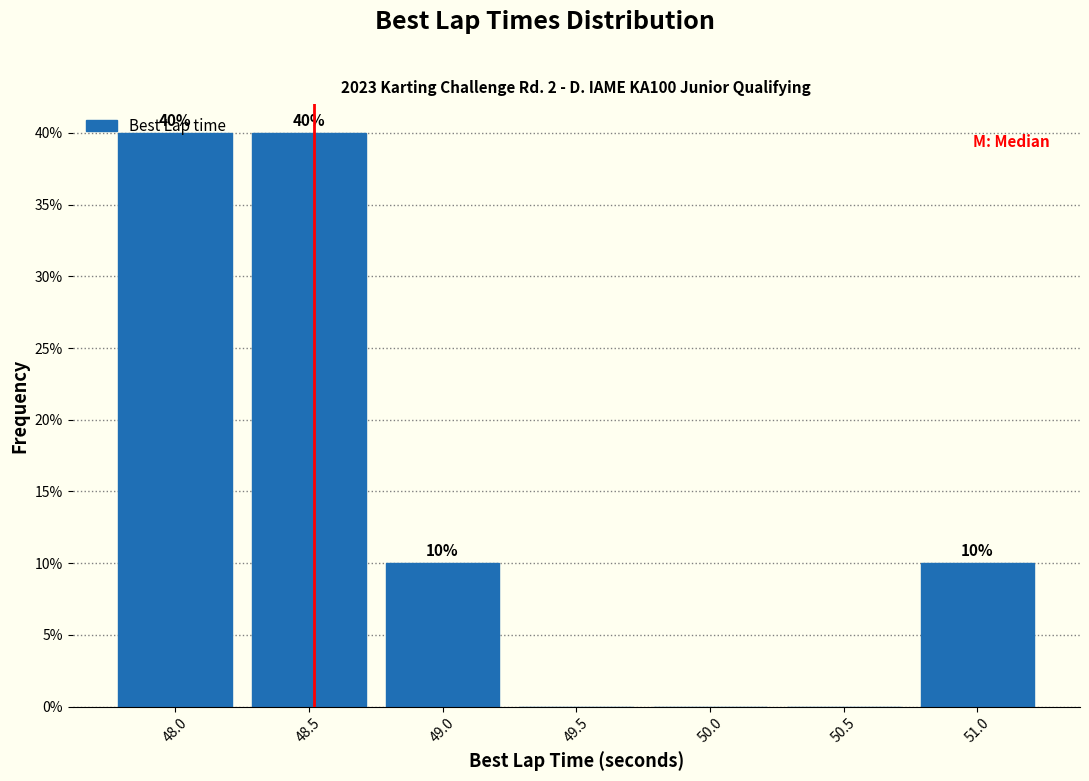

True or false: the data shows 10 at 49.0.

True